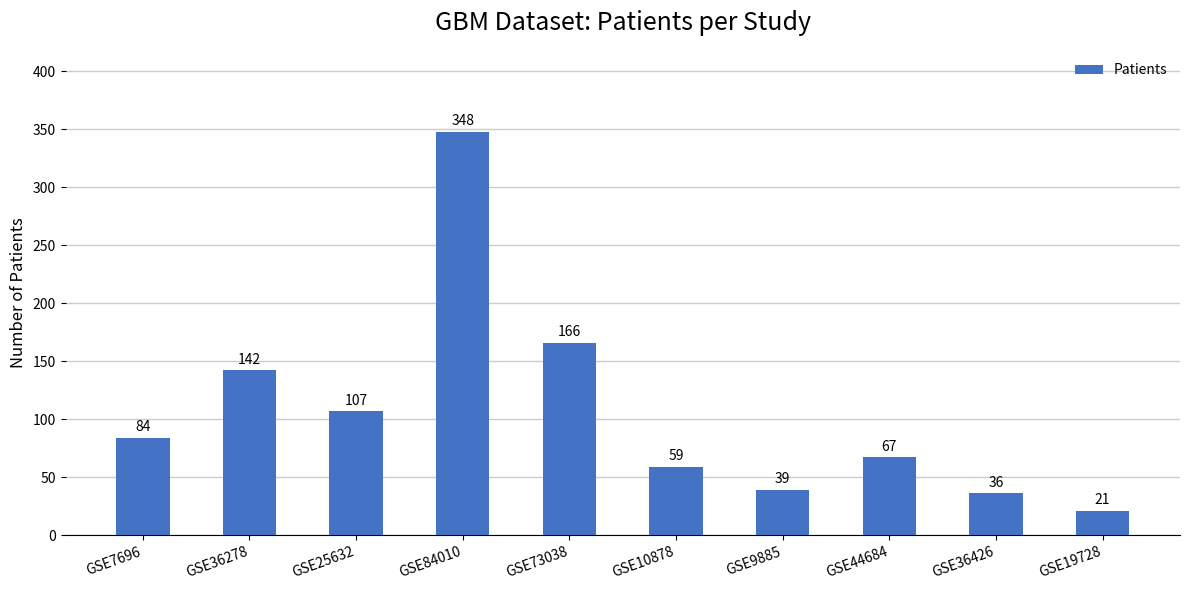

Which has a higher value, GSE9885 or GSE25632?

GSE25632